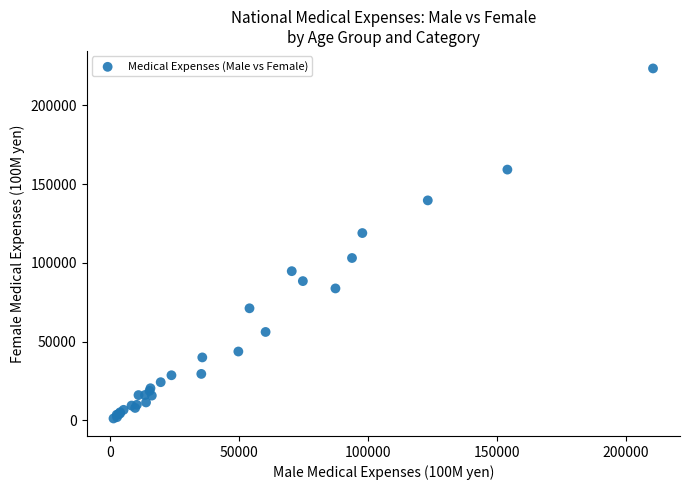

What Y value in the scatter plot is closest to 112344?

118947